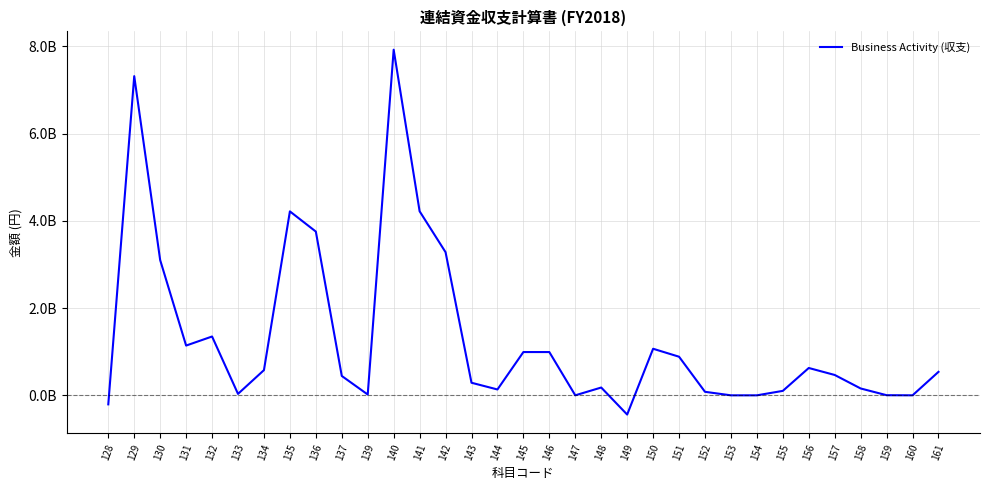

Where is the first local minimum?

131